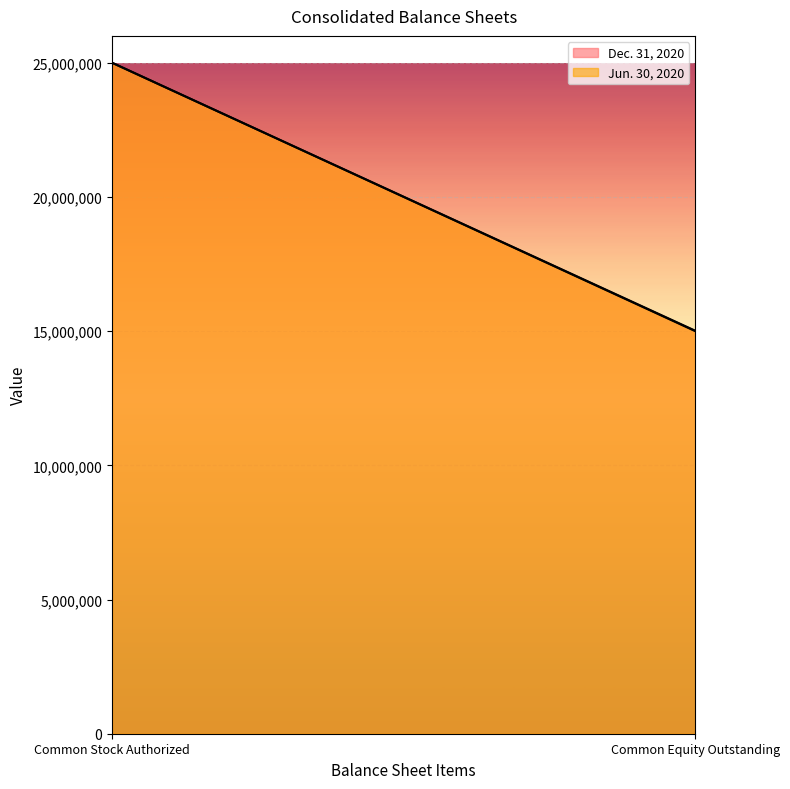

List the series in order of their overall mean, highest first.

Dec. 31, 2020, Jun. 30, 2020